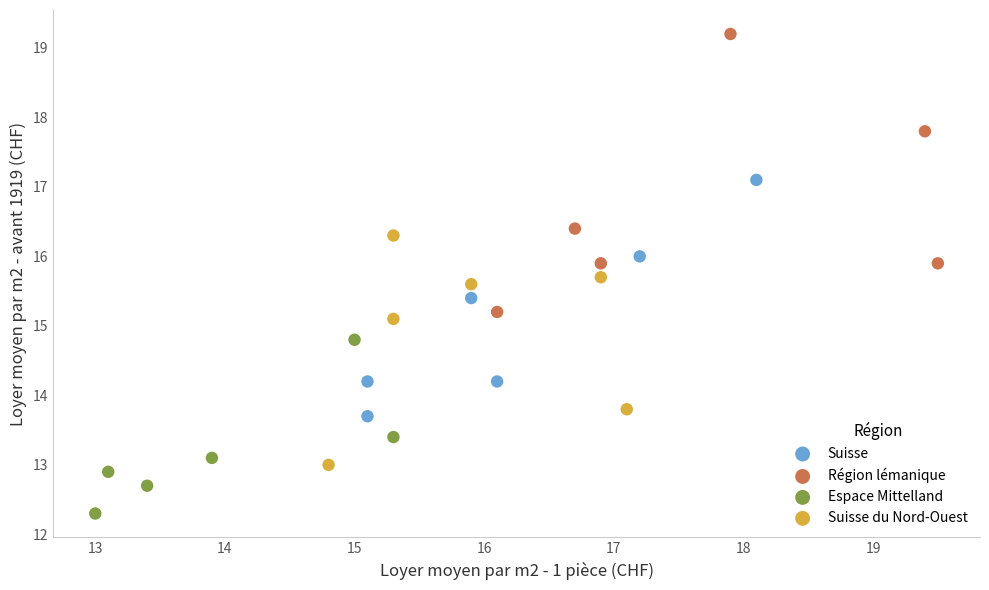

Which series reaches the maximum Y coordinate?

Région lémanique